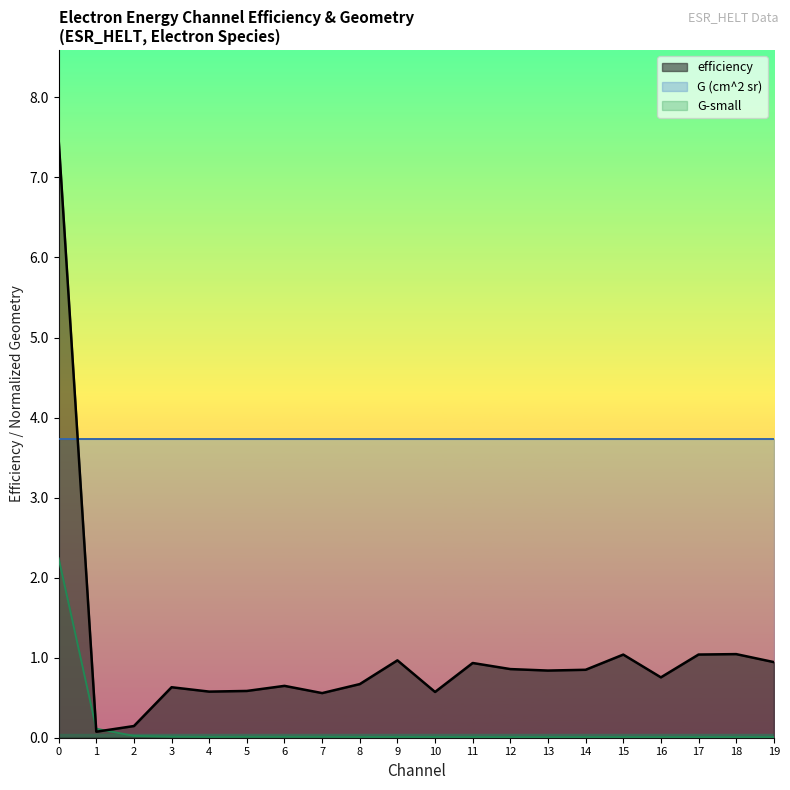

At which category does G-small reach its first local valley?

4